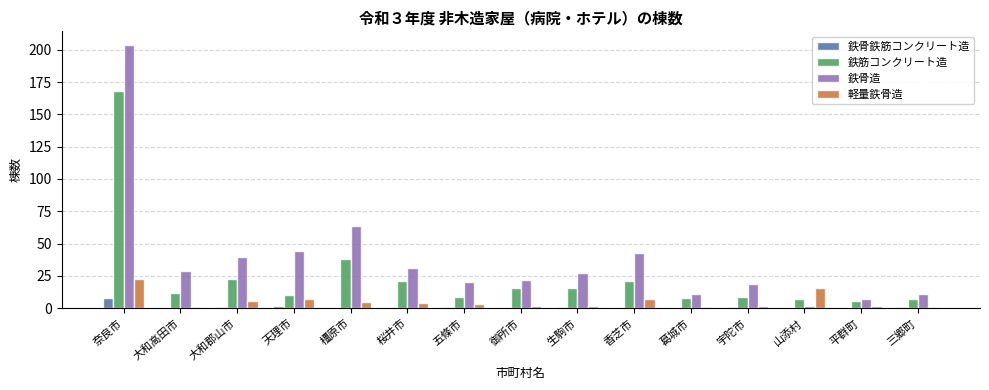

What value does the 鉄筋コンクリート造 series have at 大和郡山市?

23